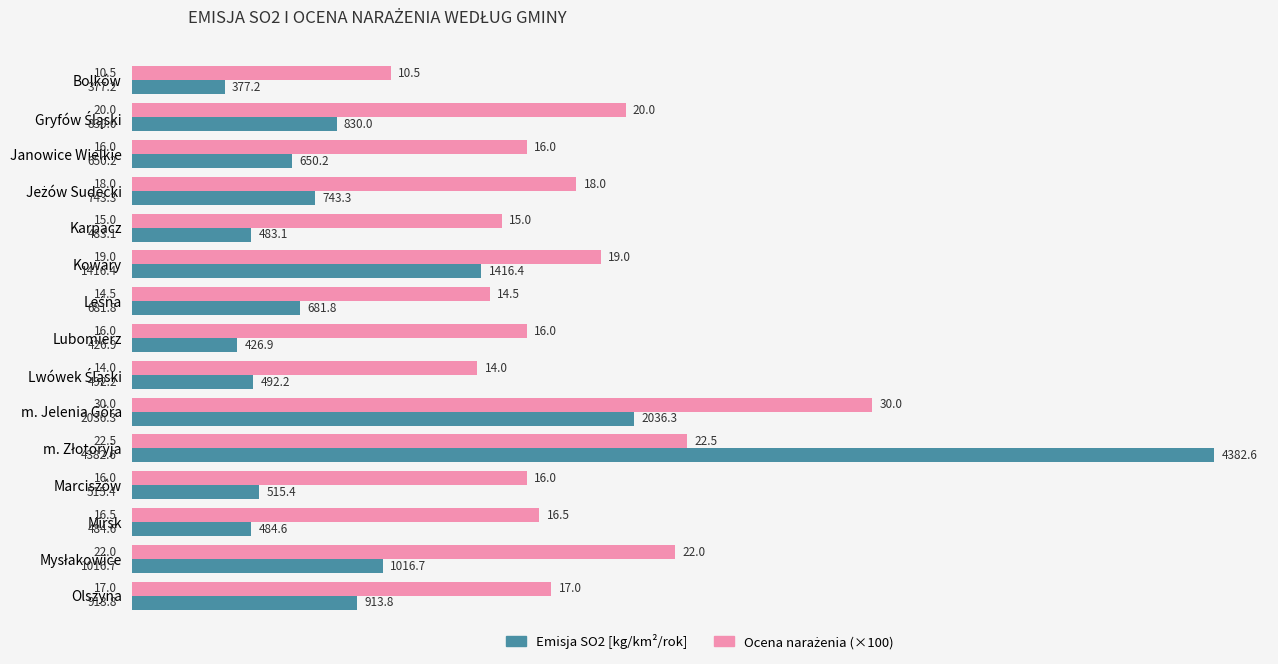

The Emisja SO2 [kg/km²/rok] series shows 103.8 at Bolków. True or false?

False